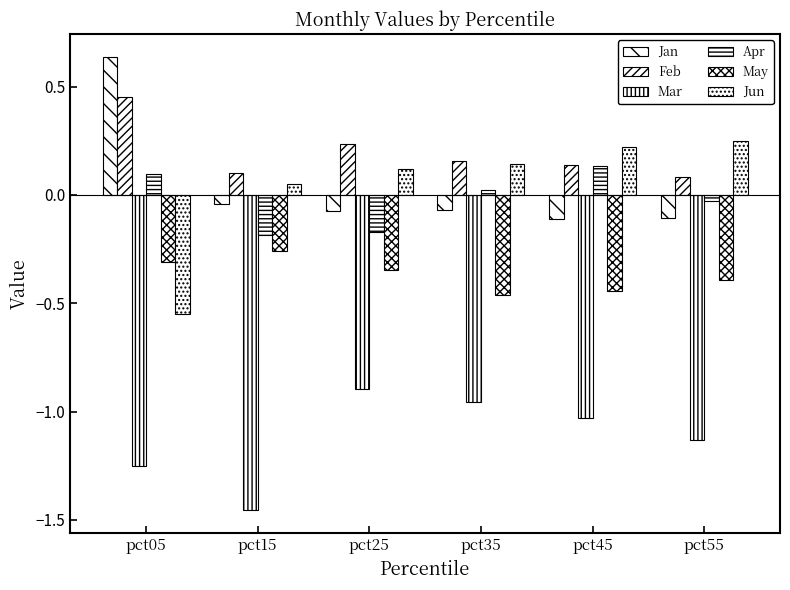

Where does the Apr series first go above 0?

pct05